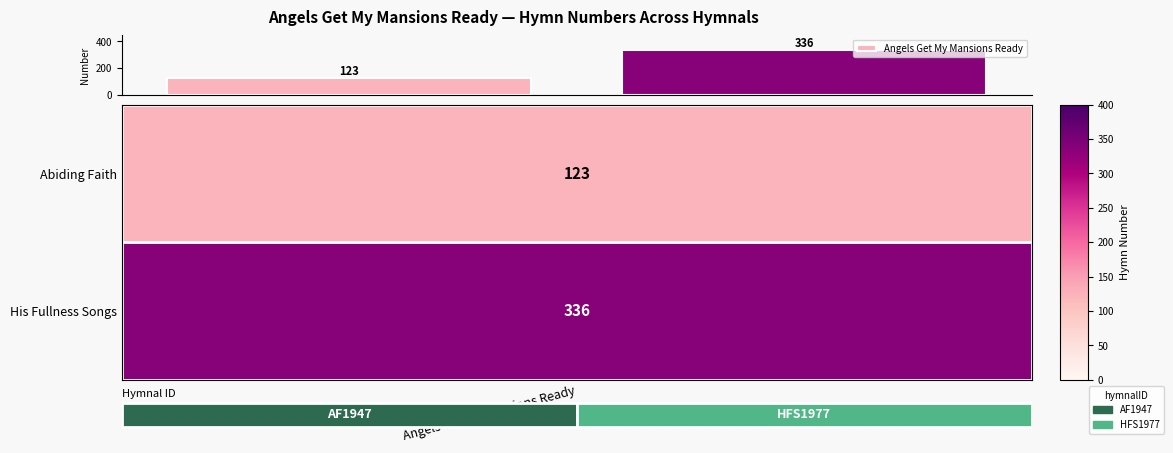

Count the number of categories in the chart.

2